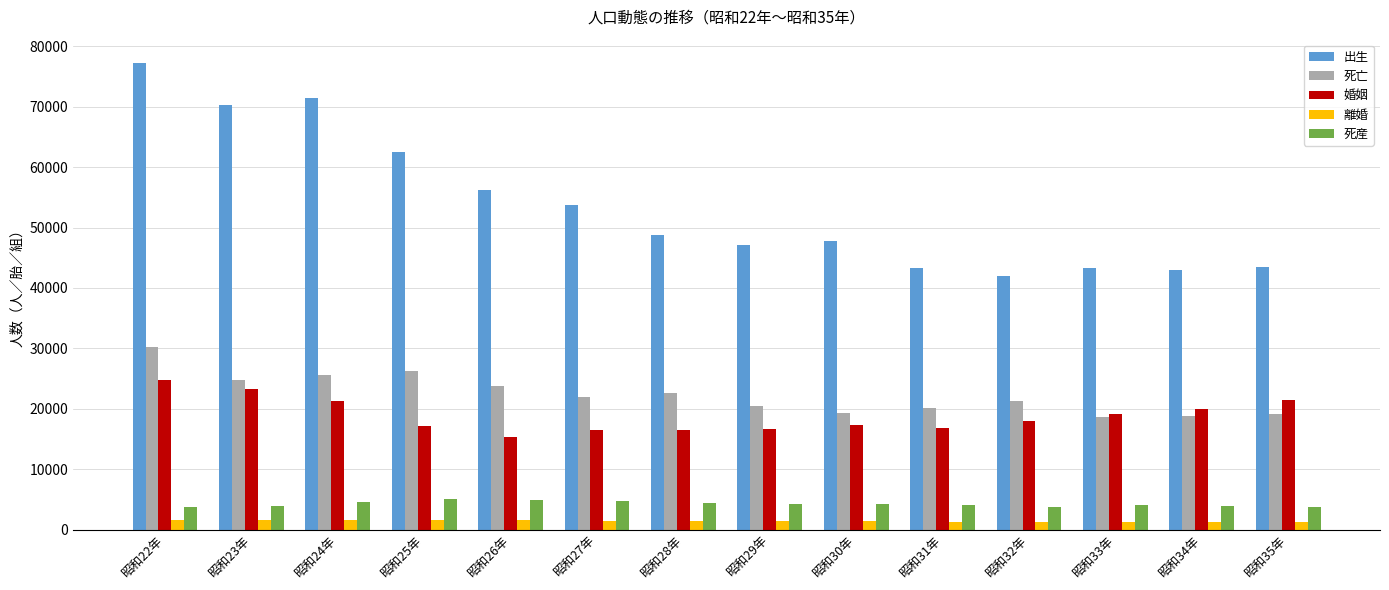

Where does the 出生 series first go above 48783?

昭和22年